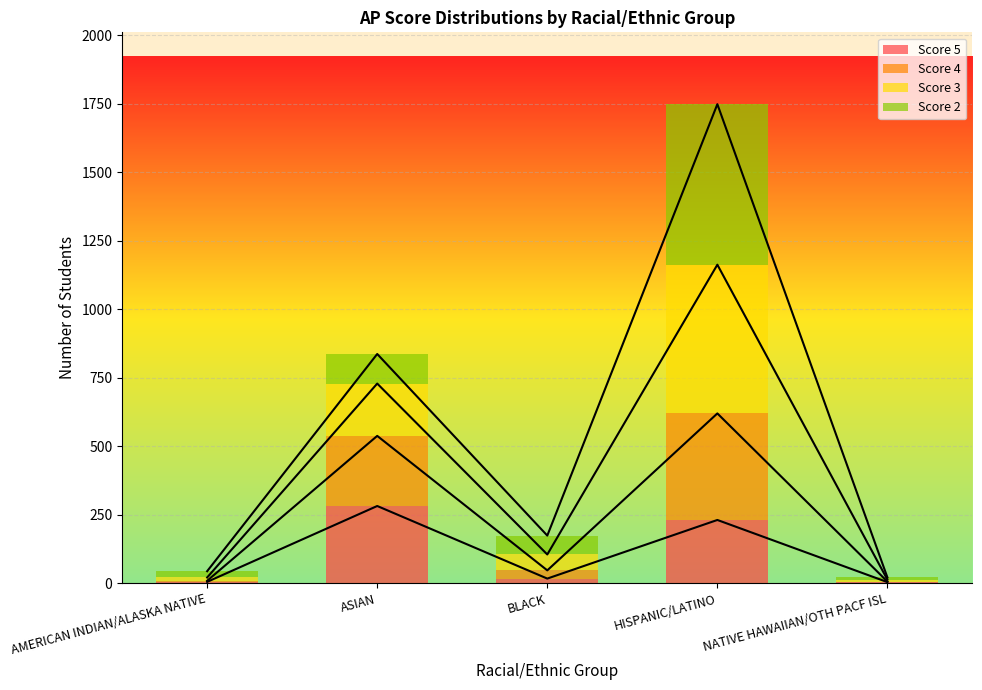

Where is Score 4 nearest to the value 588?

ASIAN